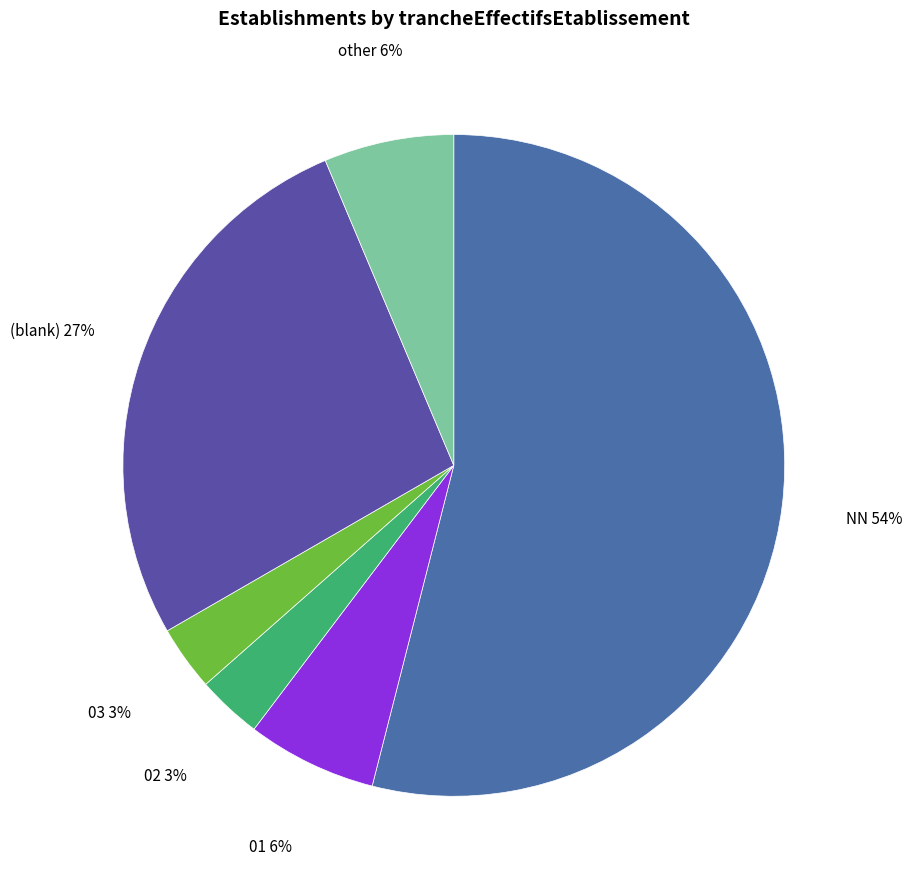

Which category accounts for the majority?

NN